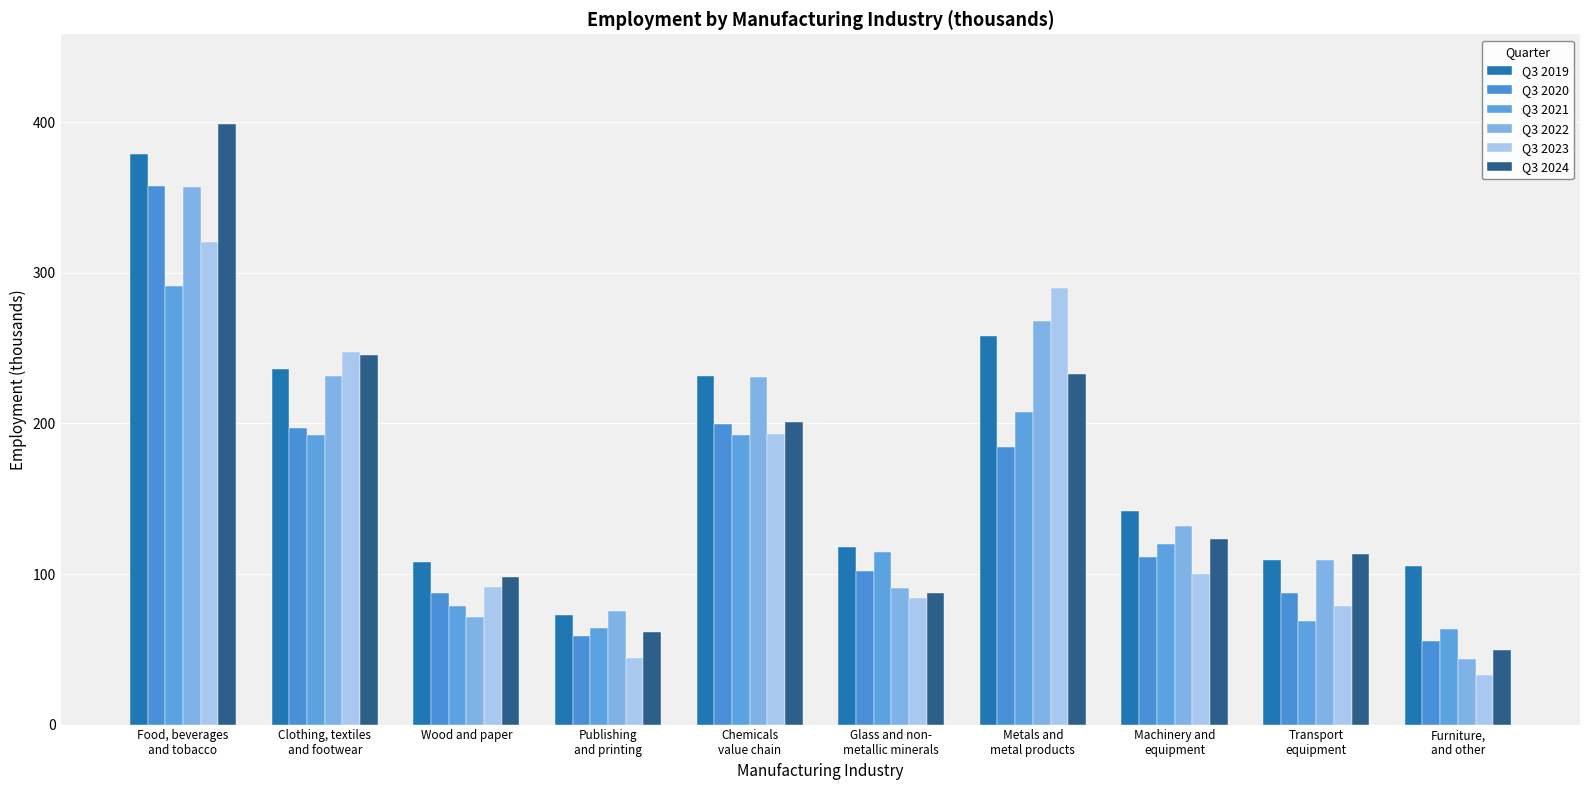

The value of Q3 2023 at Machinery and
equipment is 99.9. True or false?

True